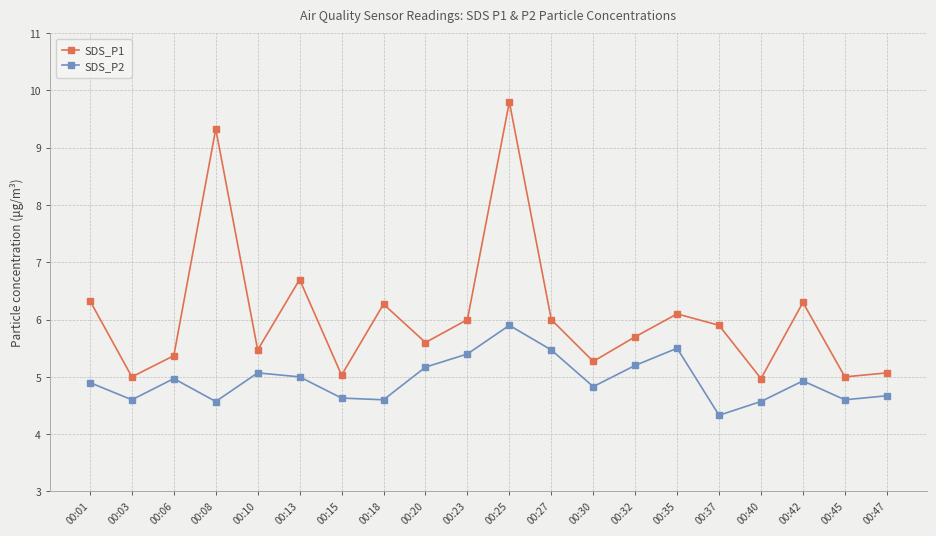

Reading right to left, list all the values displayed in this chart.

SDS_P1: 5.1	5.0	6.3	5.0	5.9	6.1	5.7	5.3	6.0	9.8	6.0	5.6	6.3	5.0	6.7	5.5	9.3	5.4	5.0	6.3
SDS_P2: 4.7	4.6	4.9	4.6	4.3	5.5	5.2	4.8	5.5	5.9	5.4	5.2	4.6	4.6	5.0	5.1	4.6	5.0	4.6	4.9